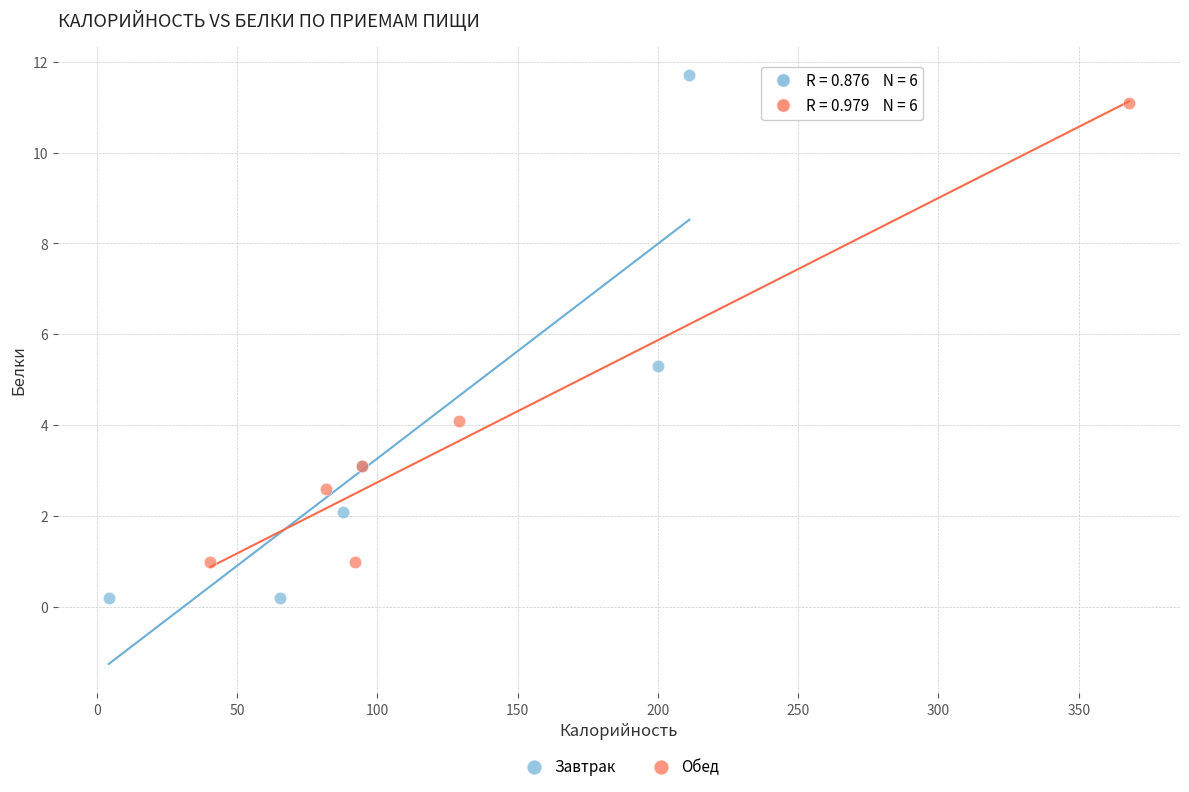

Which series contains the lowest Y value?

Завтрак